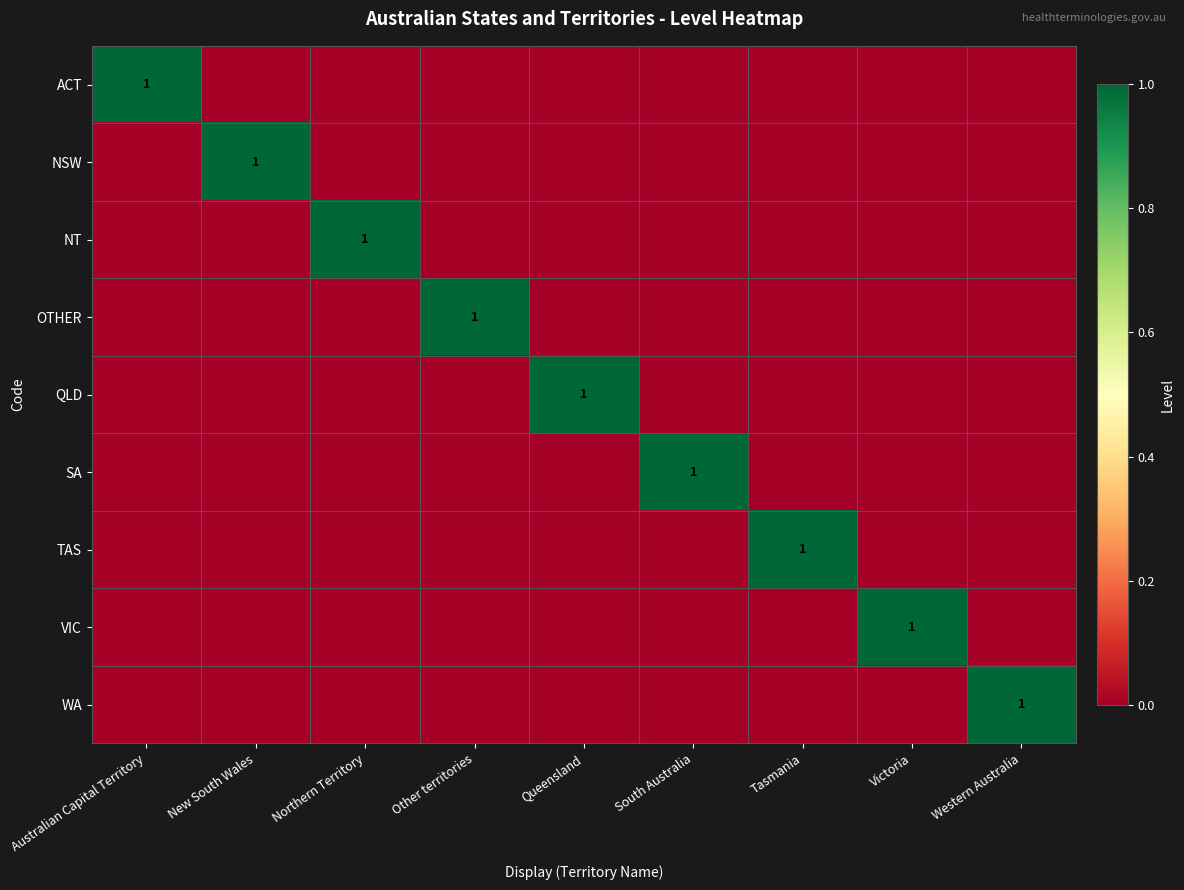

The value of QLD at Queensland is 1. True or false?

True